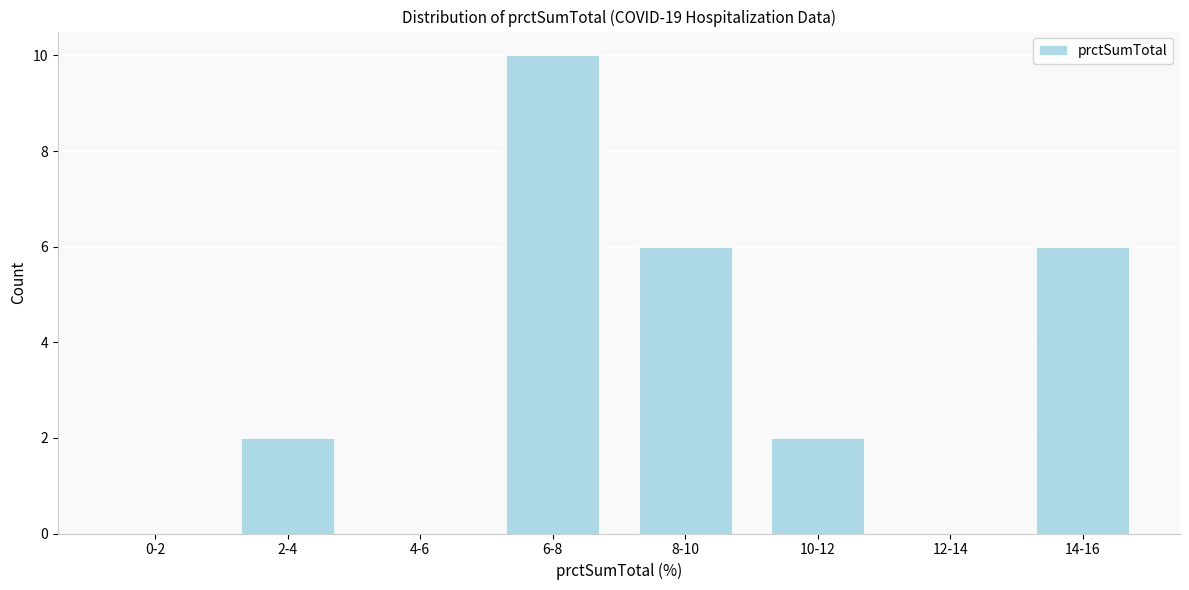

Reading left to right, transcribe all the data shown in this chart.

0-2=0	2-4=2	4-6=0	6-8=10	8-10=6	10-12=2	12-14=0	14-16=6